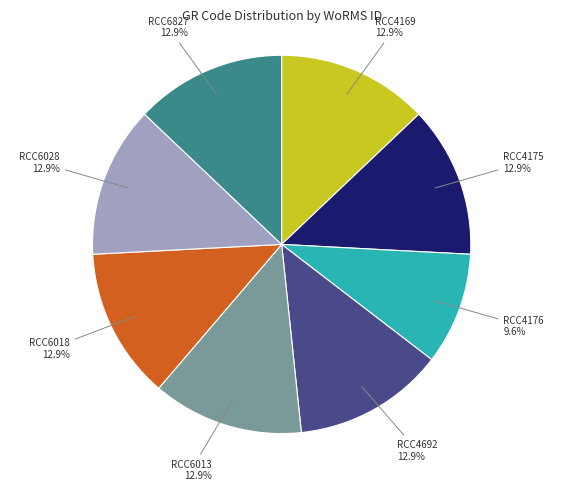

What is the smallest slice in the pie chart?

RCC4176